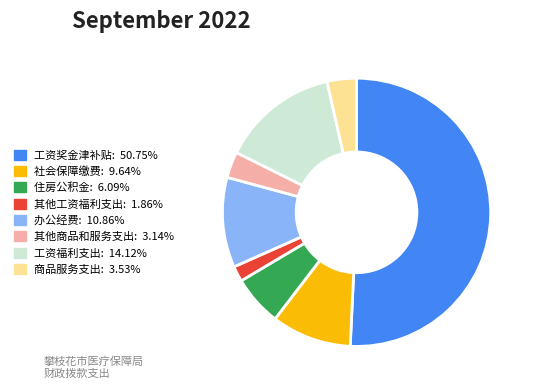

Combined, do 住房公积金: 6.09% and 社会保障缴费: 9.64% account for over 50%?

No